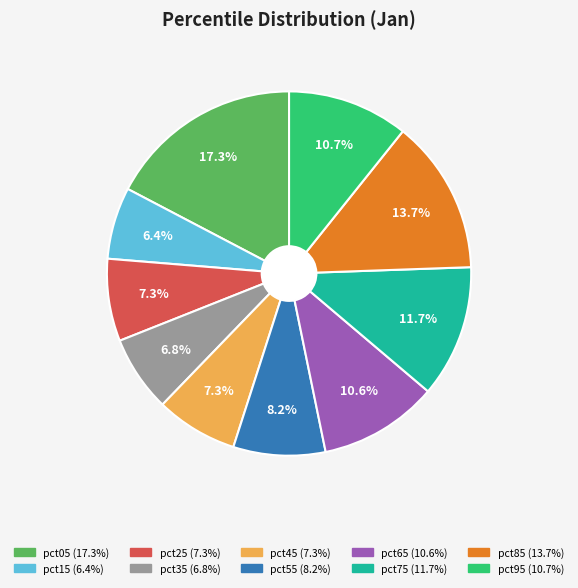

Which slice is the largest?

pct05